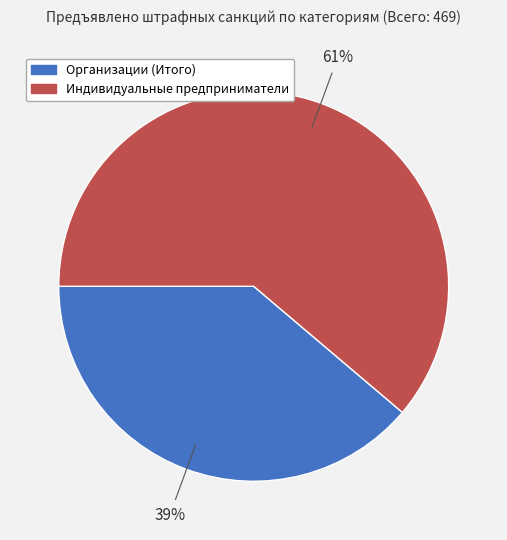

Rank the categories by value from lowest to highest.

Организации (Итого), Индивидуальные предприниматели